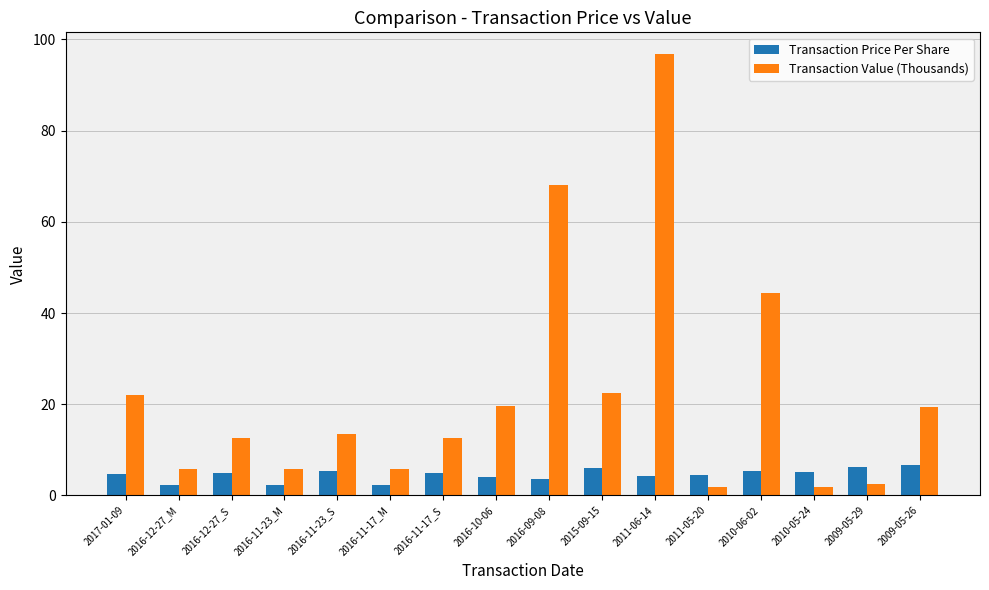

What is the total value across all series at 2011-06-14?

101.0